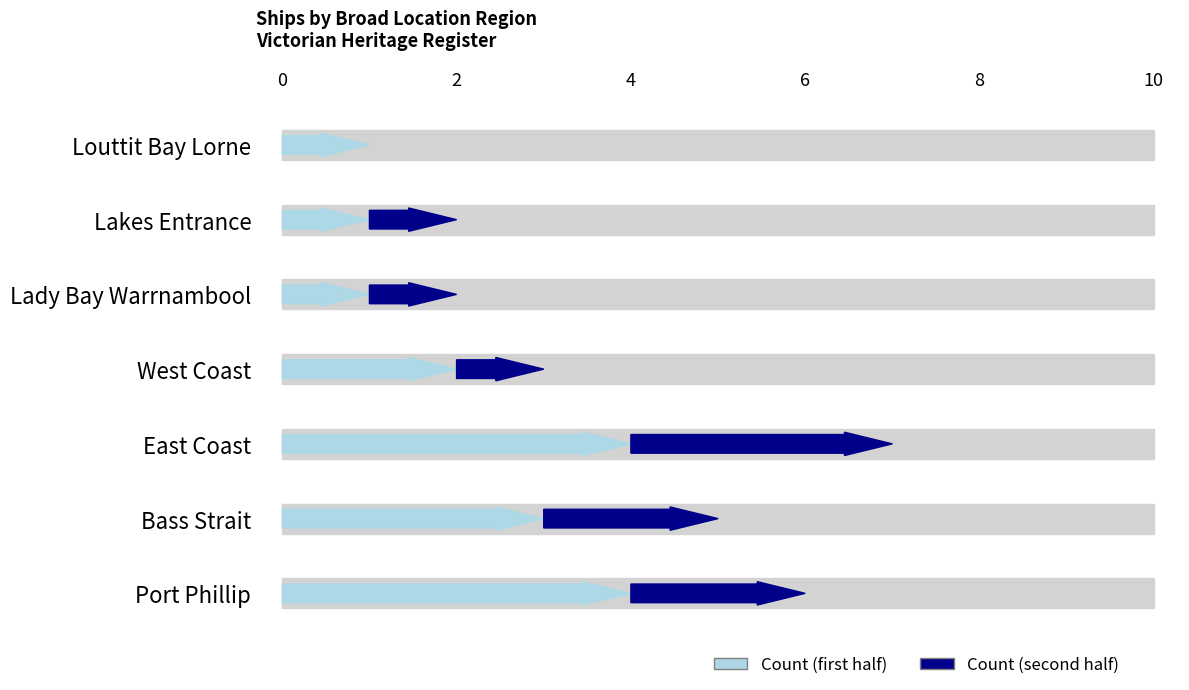

How many series are shown in this chart?

2